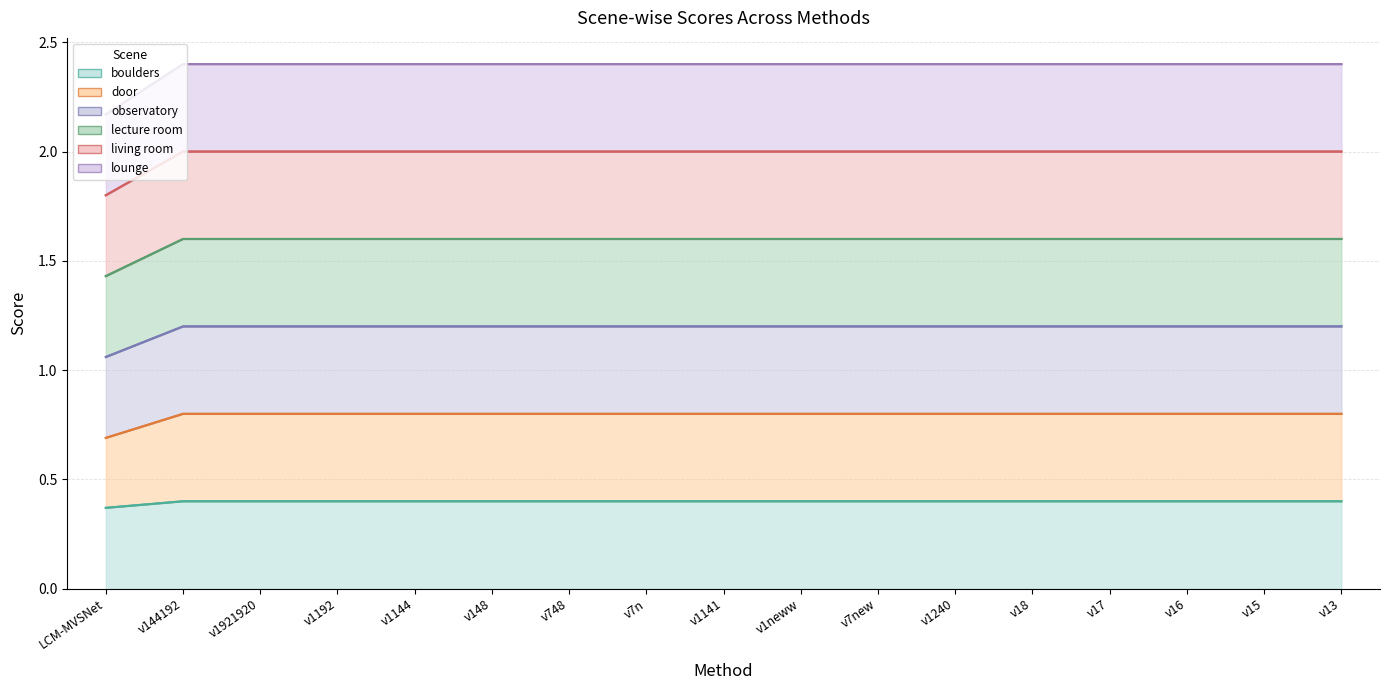

What is the label of the 5th point from the right?

v18